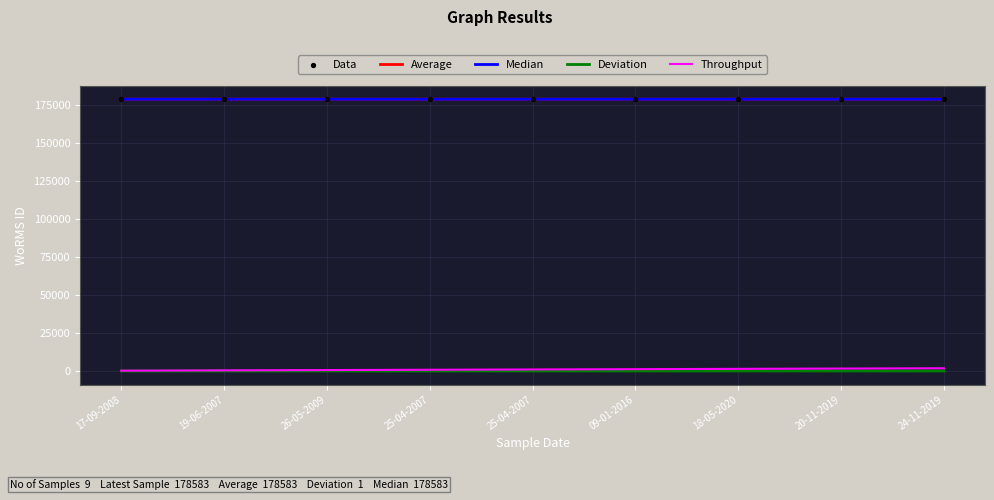

Which series has the largest Y range (max minus min)?

Throughput